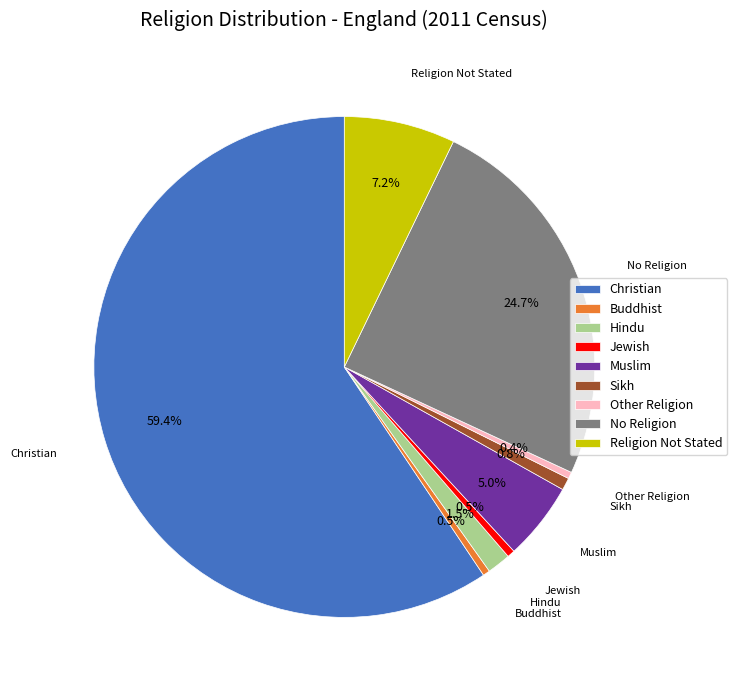

What percentage do Sikh and Christian together represent?

60.2%